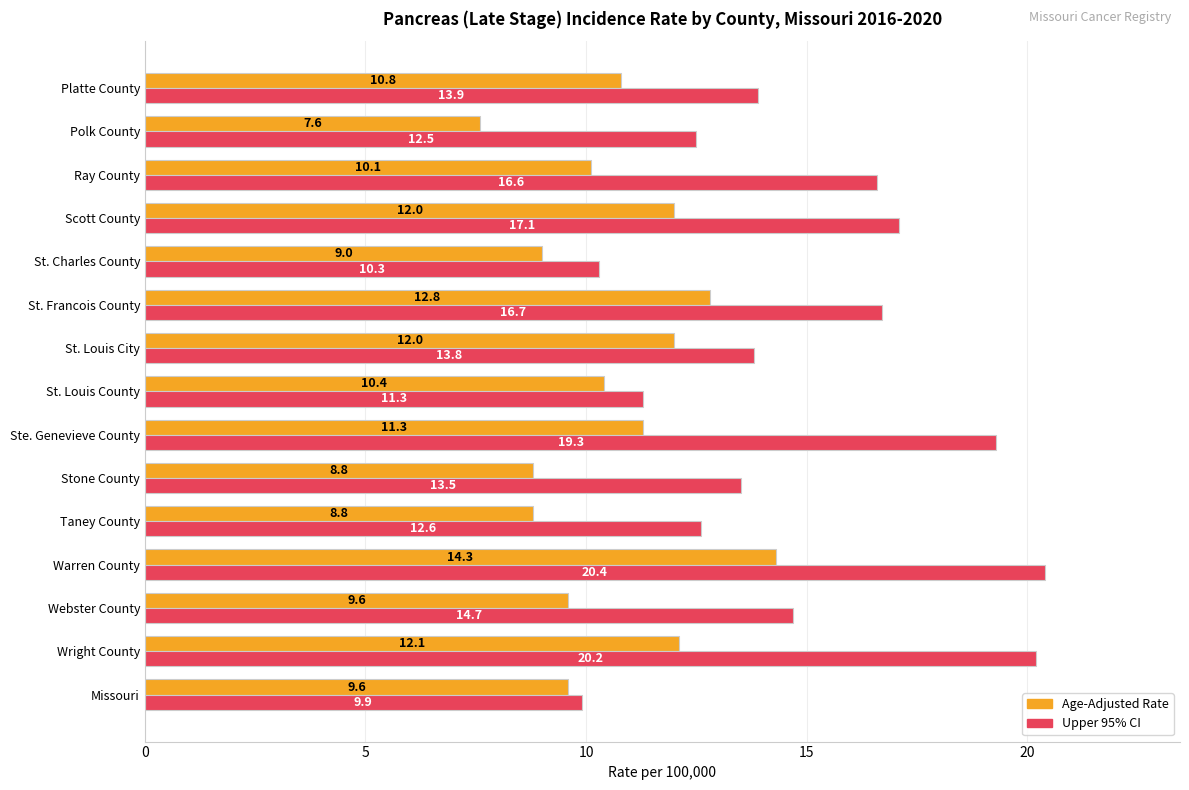

What is the sum of the Upper 95% CI values at Polk County and St. Francois County?

29.2